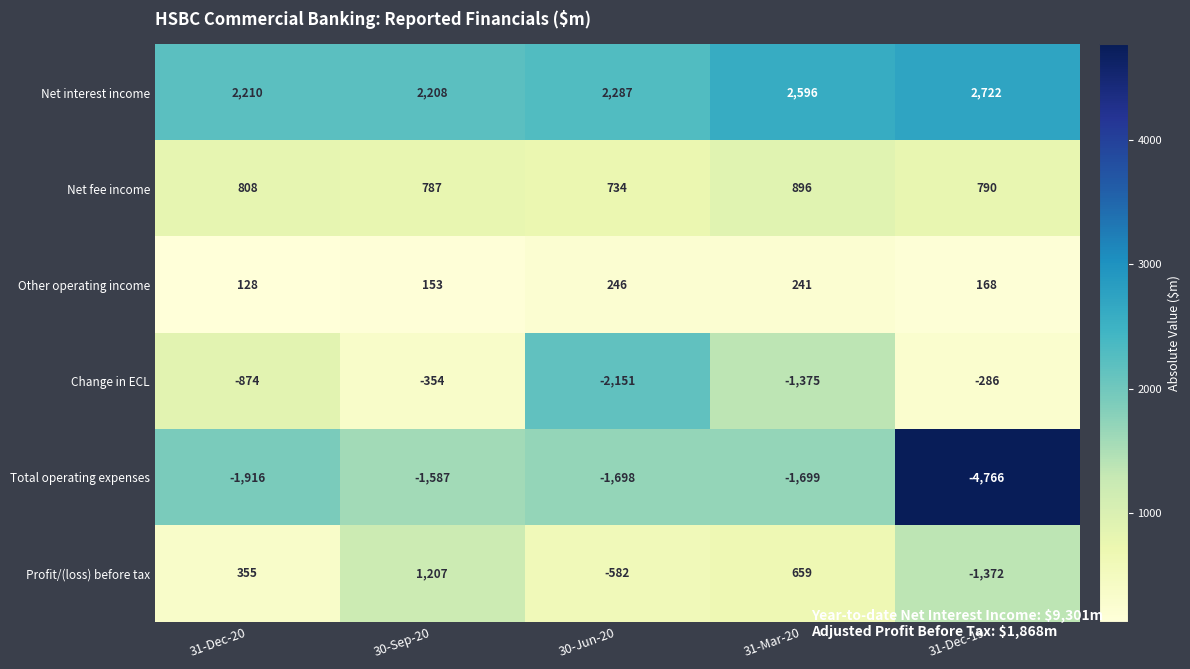

At which category is the sum across all series the highest?

30-Sep-20